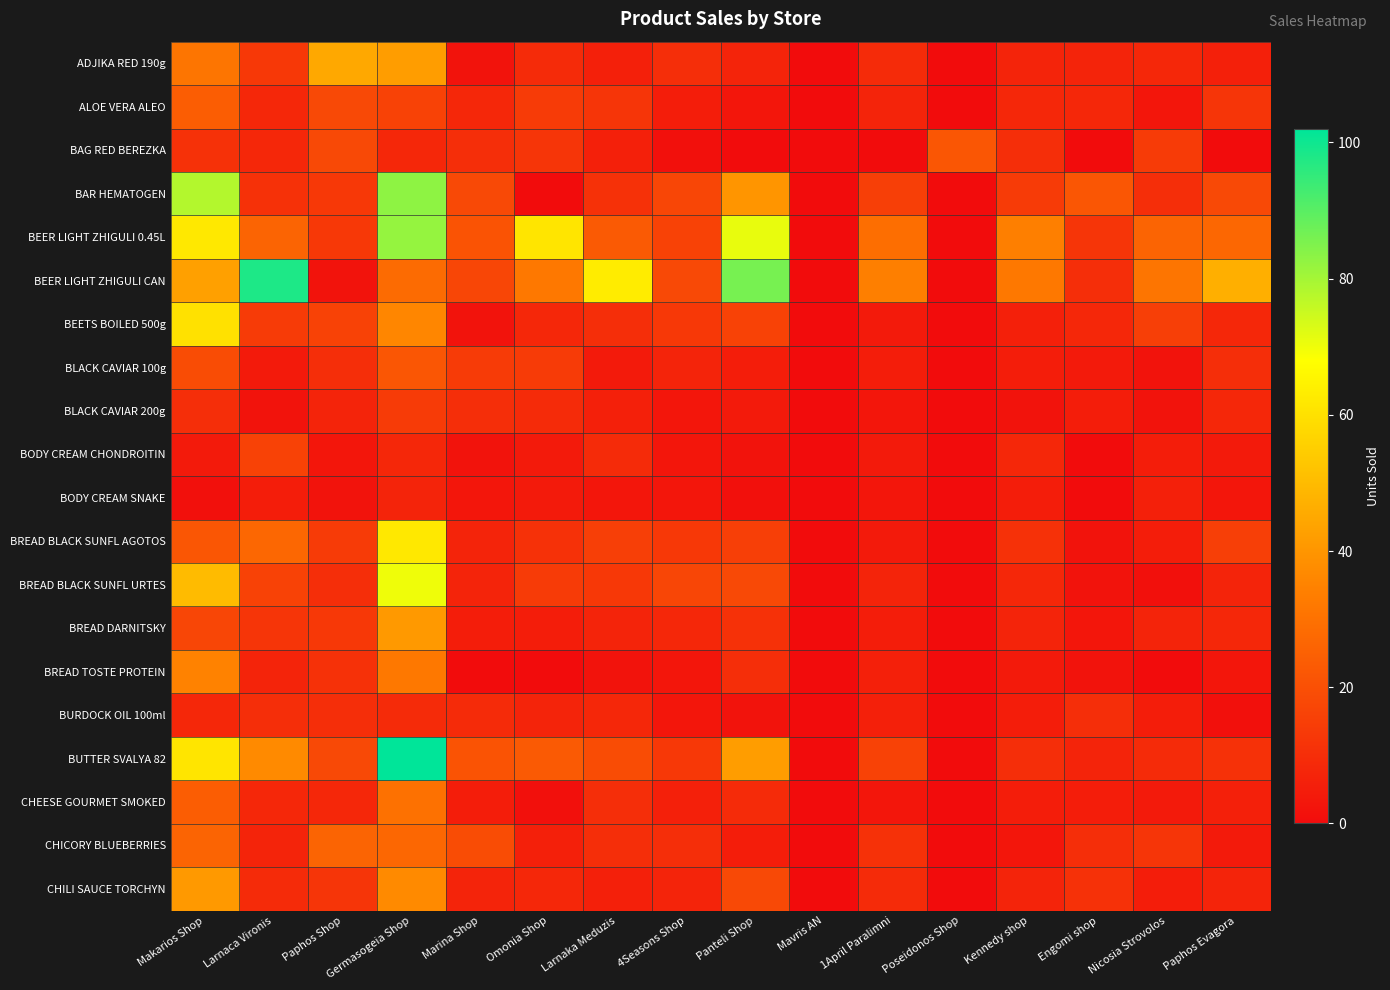

Which category has the lowest value across all series?

Mavris AN